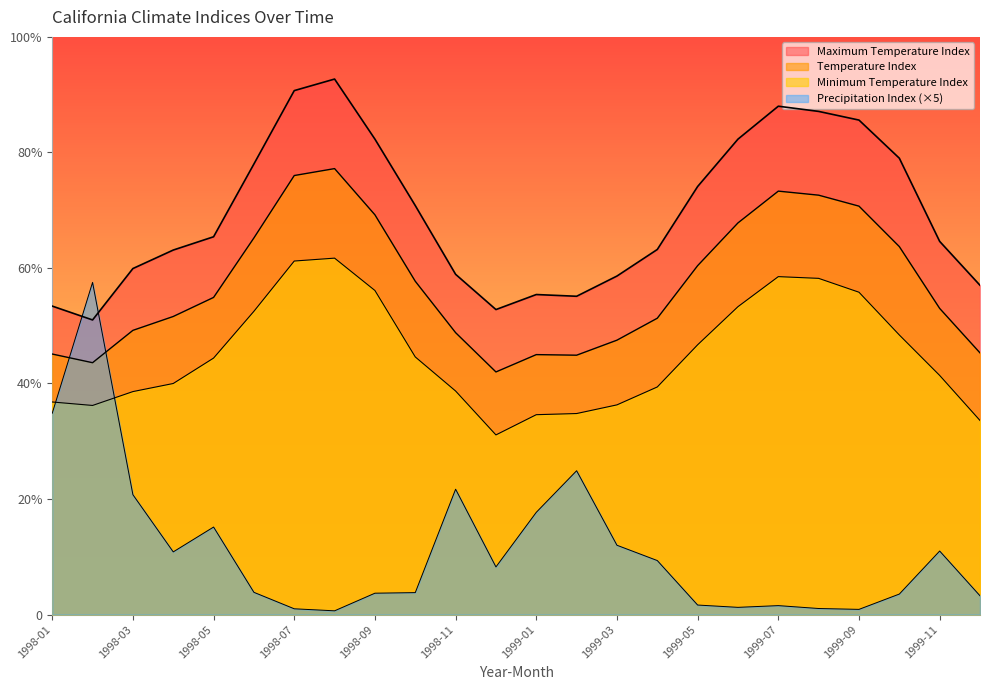

True or false: Temperature Index and Maximum Temperature Index cross at least once.

False